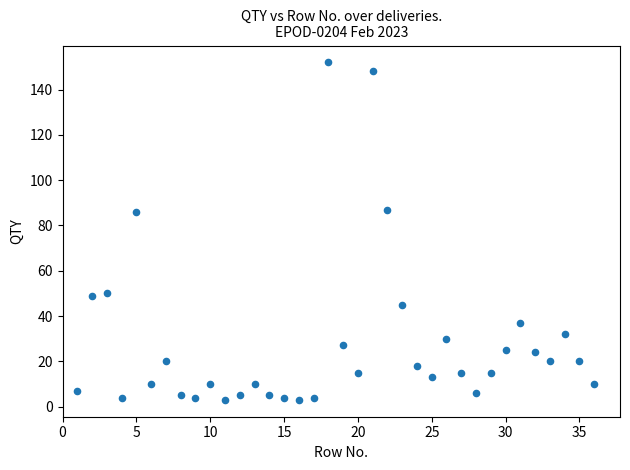

What is the range of Y values (max minus min)?

149